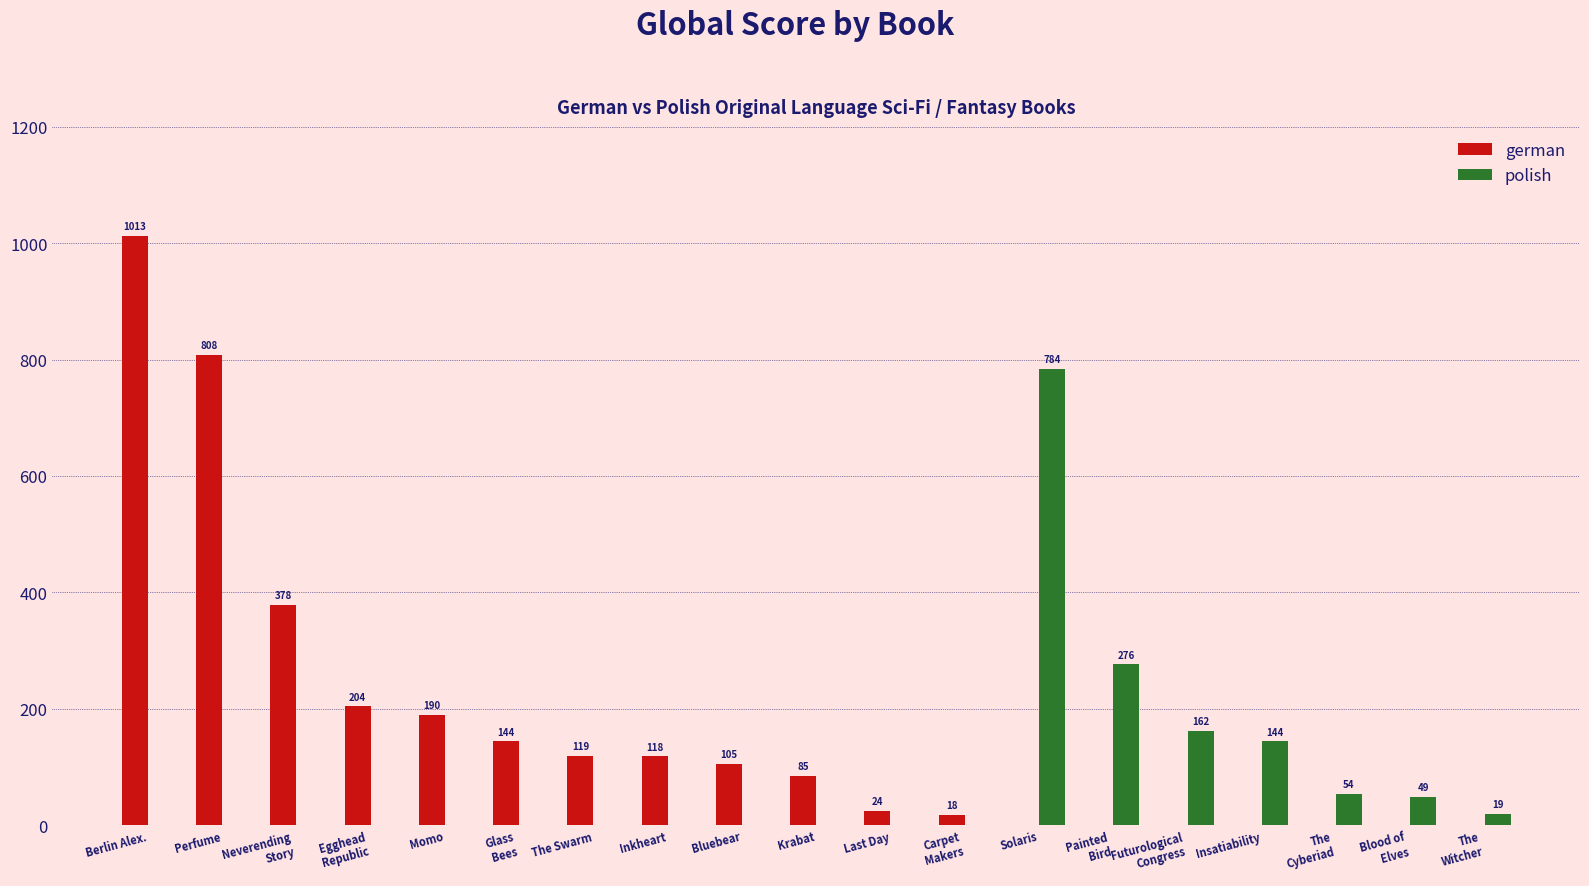

What are all the series names shown in the legend?

german, polish